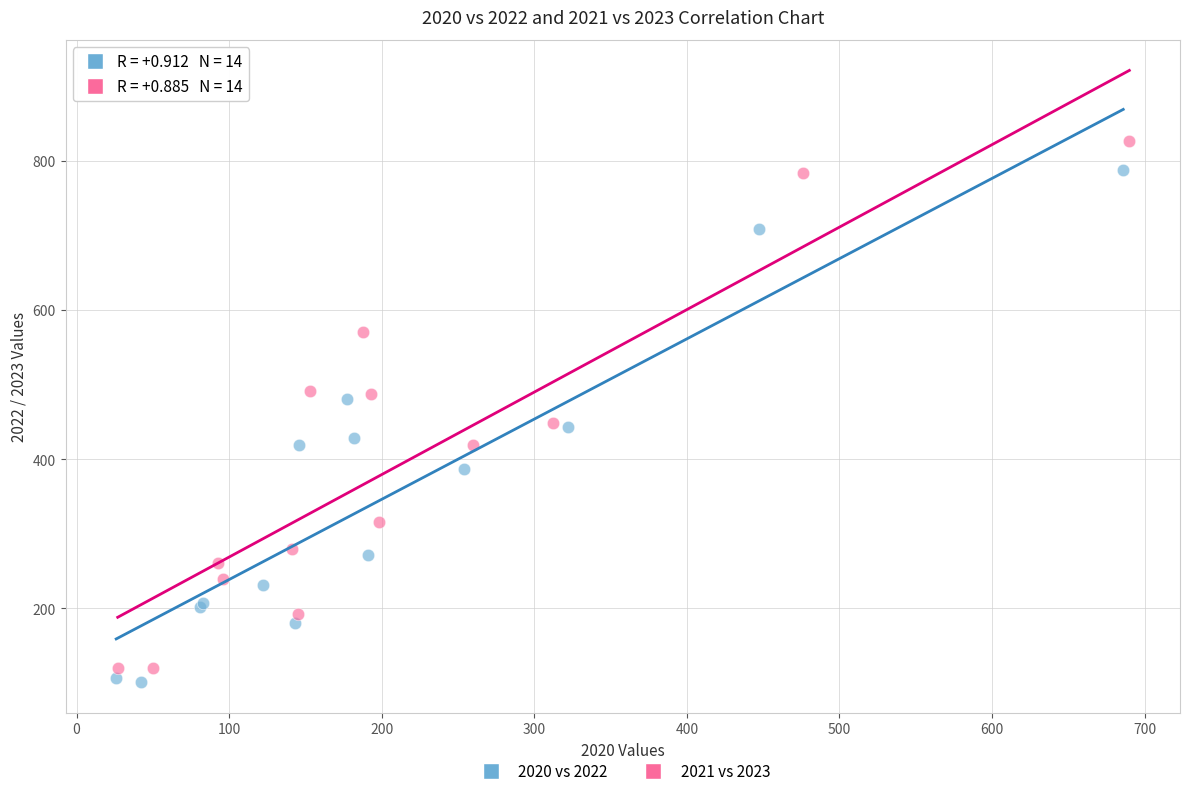

Which series contains the highest Y value?

2021 vs 2023